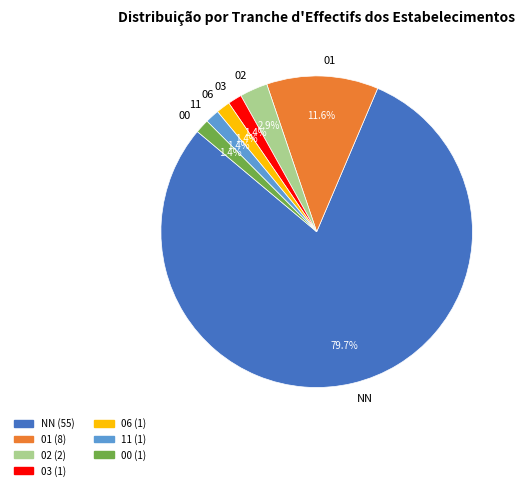

Does 06 represent more than half of the total?

No